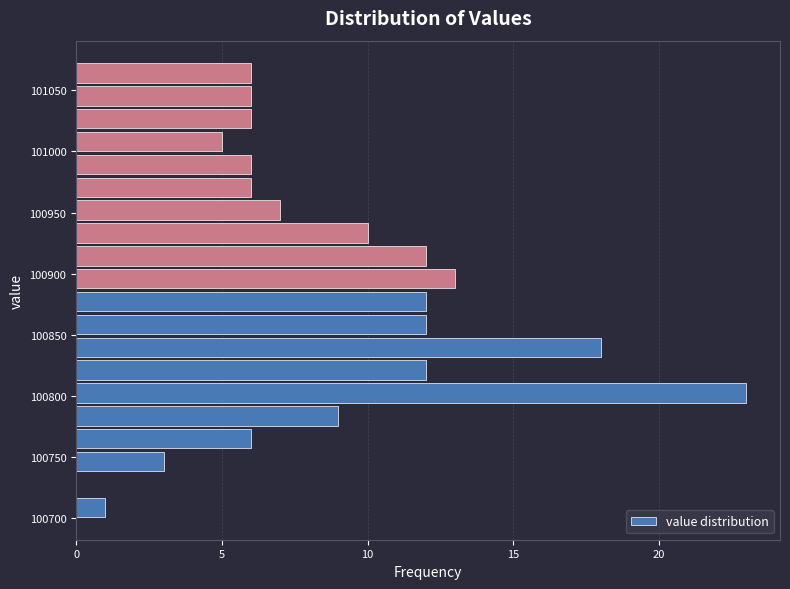

Around what value on the y-axis is the longest bar? Give the approximate position of its centre, as read against the axis.

100800